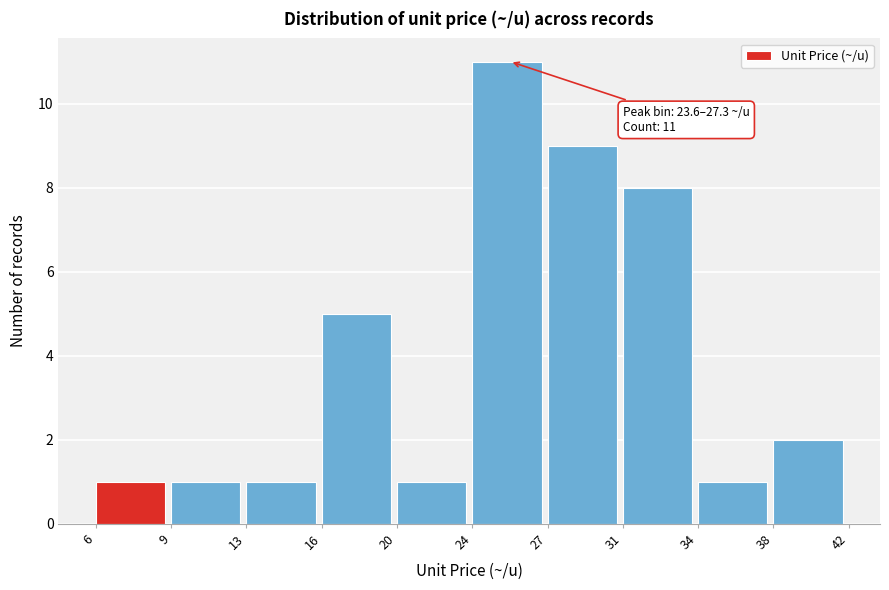

Reading right to left, what are all the values shown in this chart?

2	1	8	9	11	1	5	1	1	1